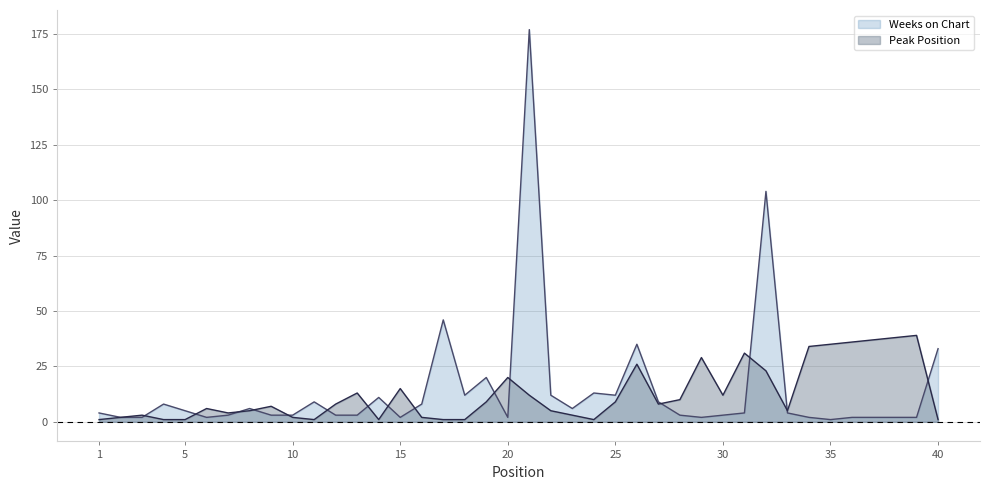

What is the value of the Weeks on Chart point at the 31st from the left?

4